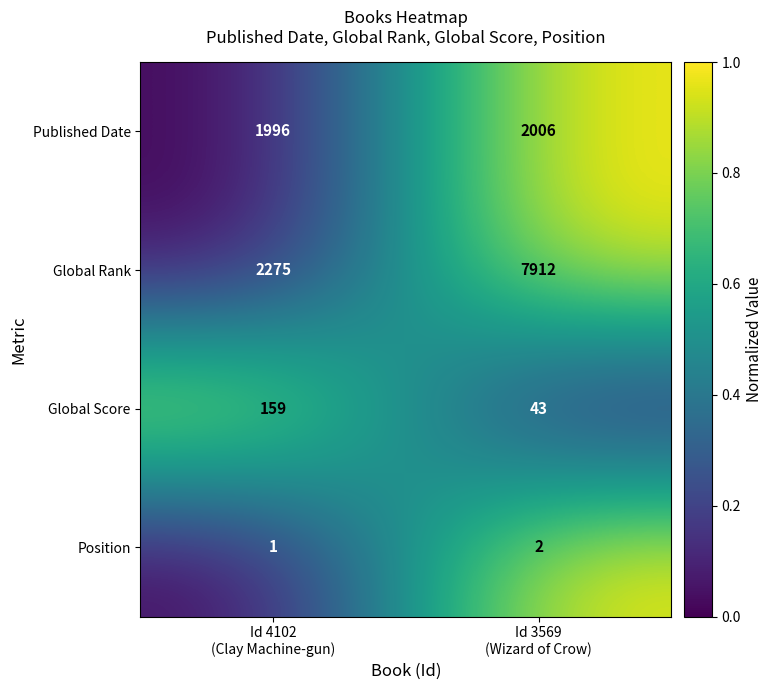

How many distinct data groups are displayed?

4